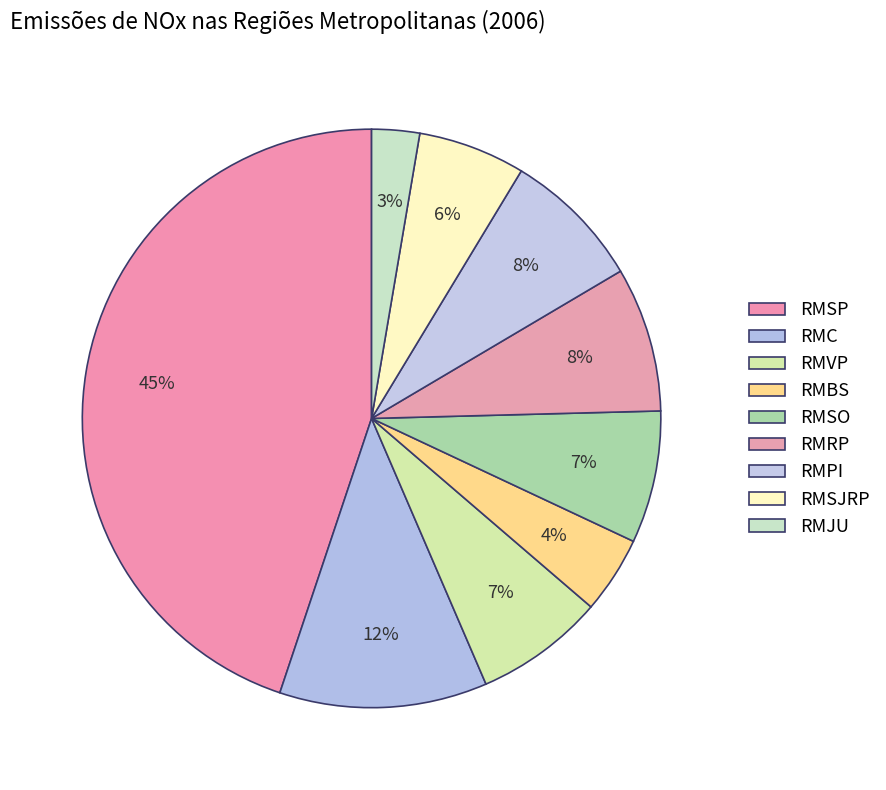

How many slices are in this pie chart?

9